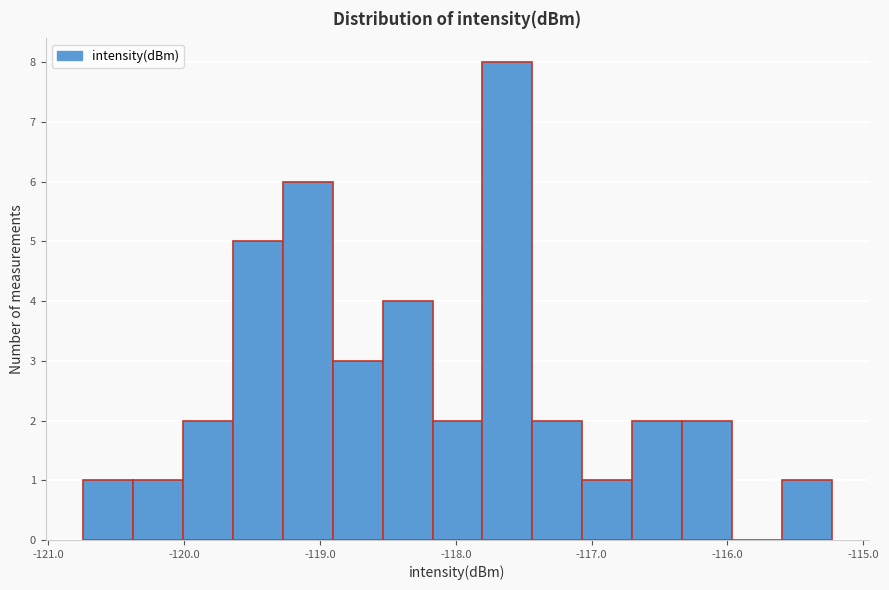

Around what value on the x-axis is the tallest bar? Give the approximate position of its centre, as read against the axis.

-117.6